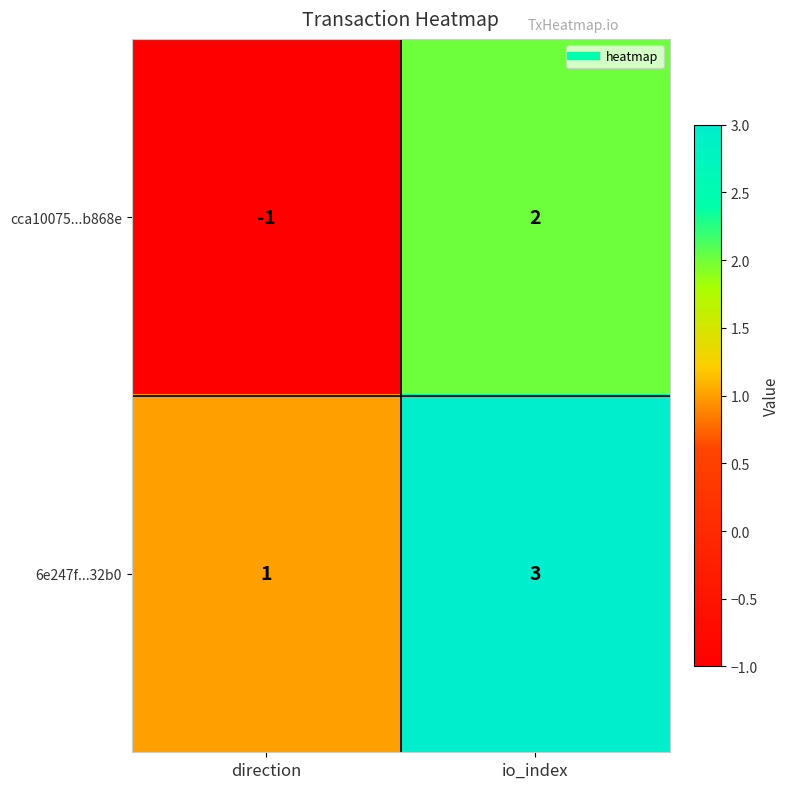

Rank the series at io_index from highest to lowest value.

6e247f...32b0, cca10075...b868e